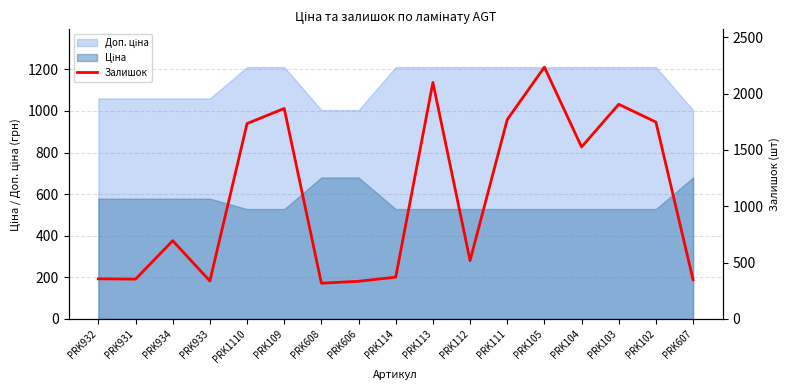

Read the value at PRK931.

353